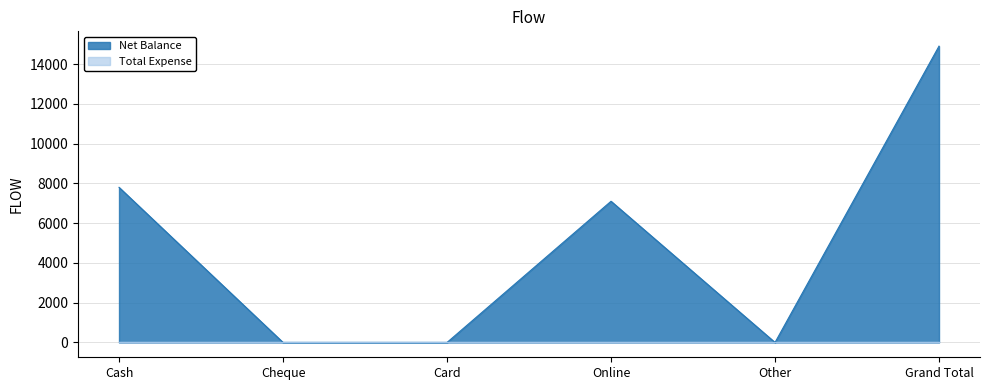

What is the sum of all values?

29800